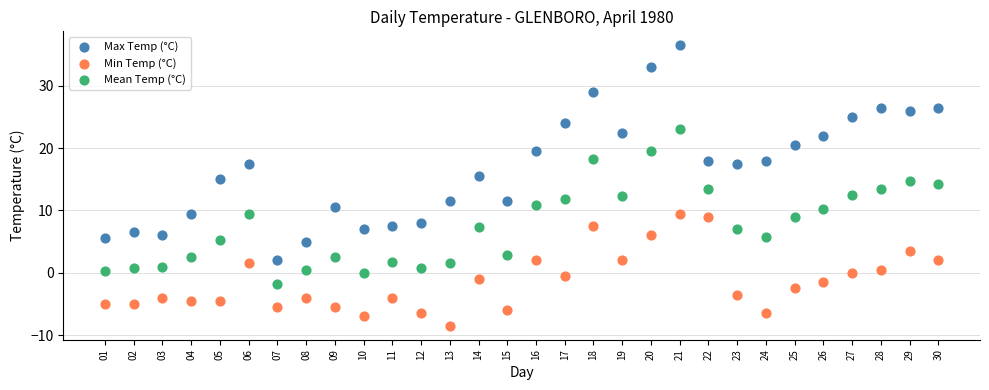

Which series has the largest Y range (max minus min)?

Max Temp (°C)